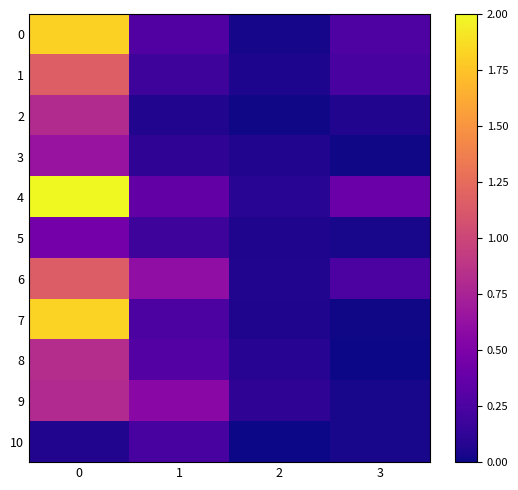

What is the difference between the highest and lowest values at 0?

1.9